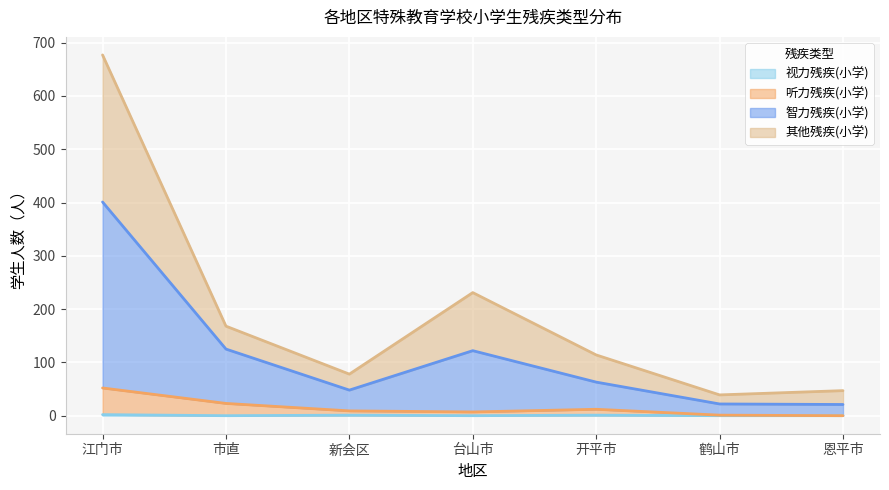

What is the total value across all series at 市直?

168